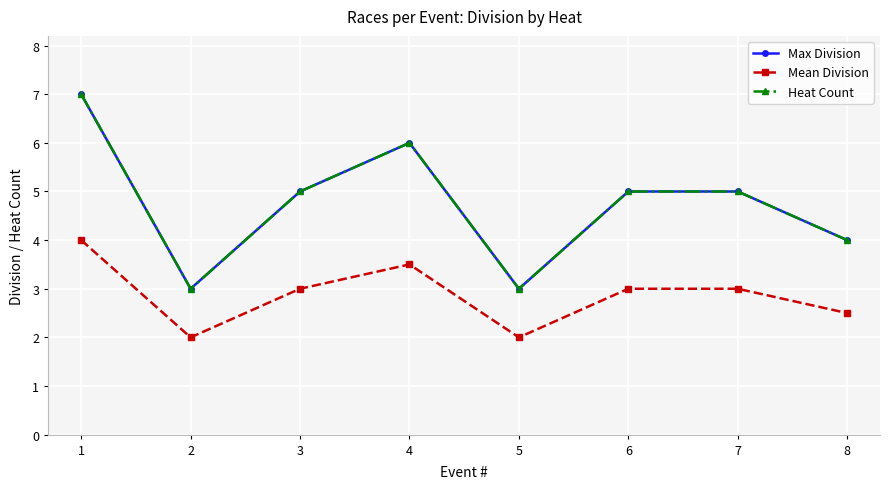

At how many categories does at least one series exceed 4?

5